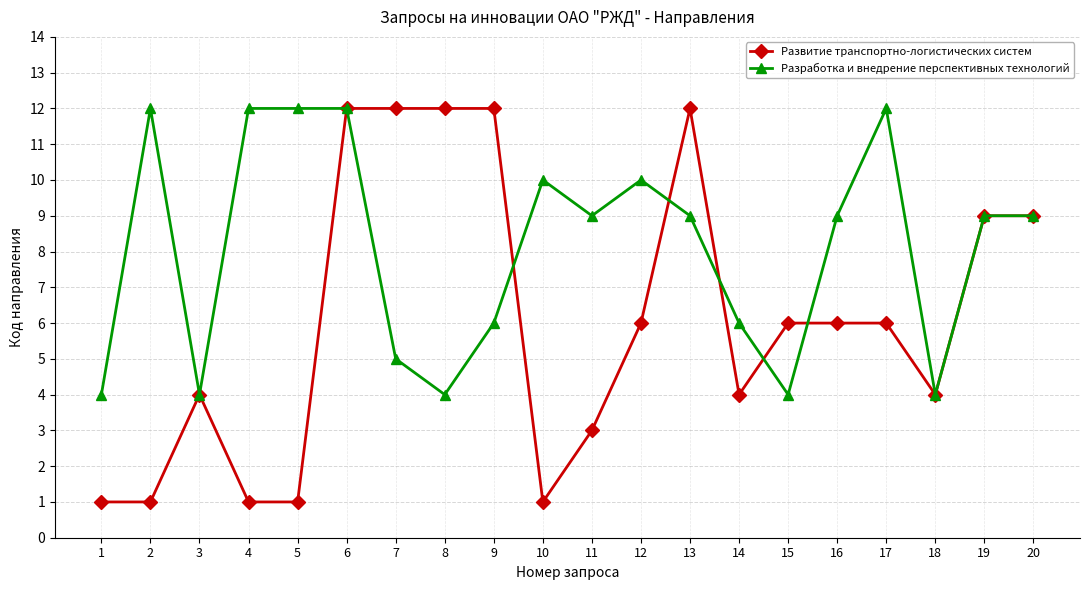

List the series in order of their overall mean, lowest first.

Развитие транспортно-логистических систем, Разработка и внедрение перспективных технологий